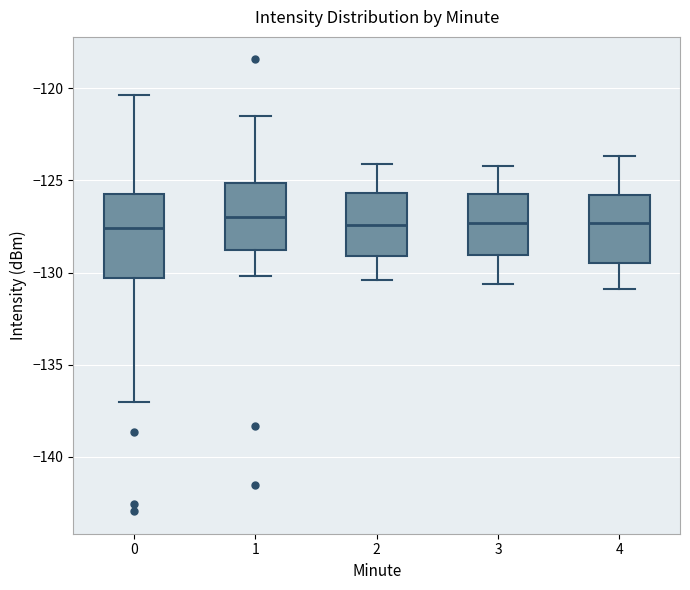

Reading left to right, transcribe this box plot: for each box, give where its median line is, the range the box spans, and where its two whiskers end, as read against the y-axis. The values are not printed on the chart, so give them approximately, as read against the axis.

0: median -127.5, box -130.5 to -126.0, whiskers -137.0 to -120.5
1: median -127.0, box -128.5 to -125.0, whiskers -130.0 to -121.5
2: median -127.5, box -129.0 to -125.5, whiskers -130.5 to -124.0
3: median -127.5, box -129.0 to -125.5, whiskers -130.5 to -124.0
4: median -127.5, box -129.5 to -126.0, whiskers -131.0 to -123.5